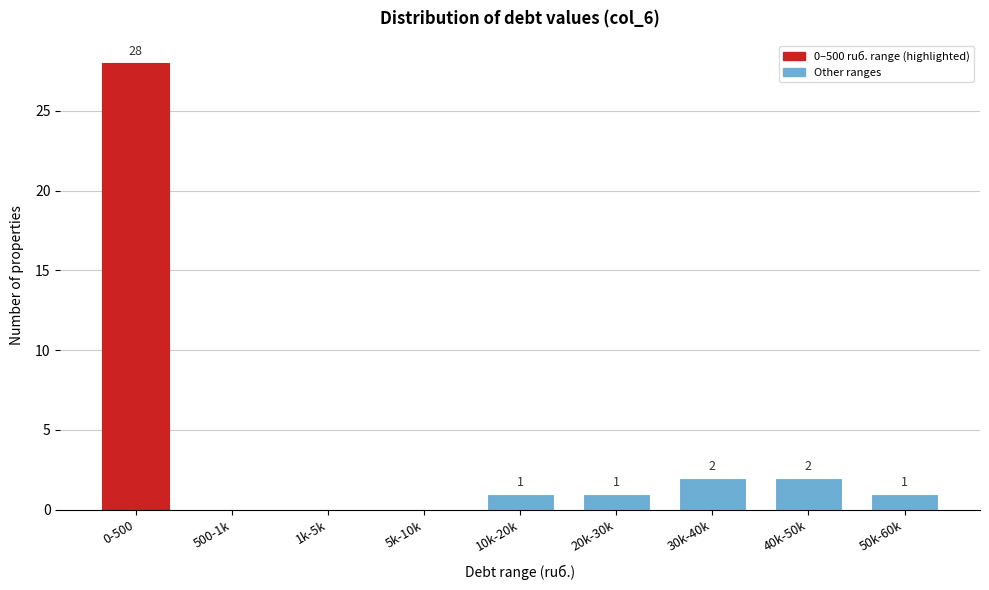

Reading left to right, transcribe all the data shown in this chart.

0-500=28	500-1k=0	1k-5k=0	5k-10k=0	10k-20k=1	20k-30k=1	30k-40k=2	40k-50k=2	50k-60k=1